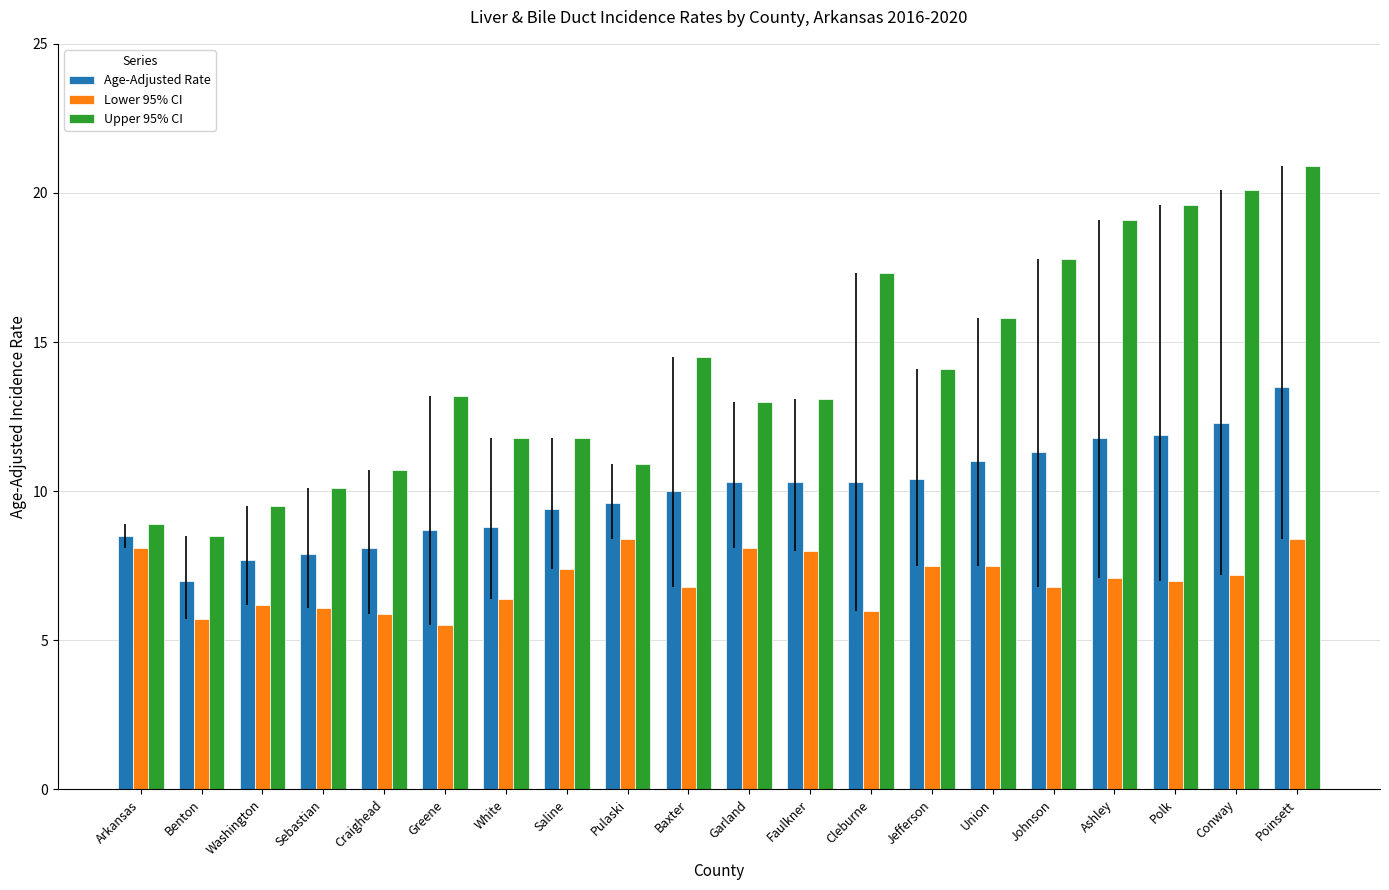

Rank the series by their average value, from lowest to highest.

Lower 95% CI, Age-Adjusted Rate, Upper 95% CI